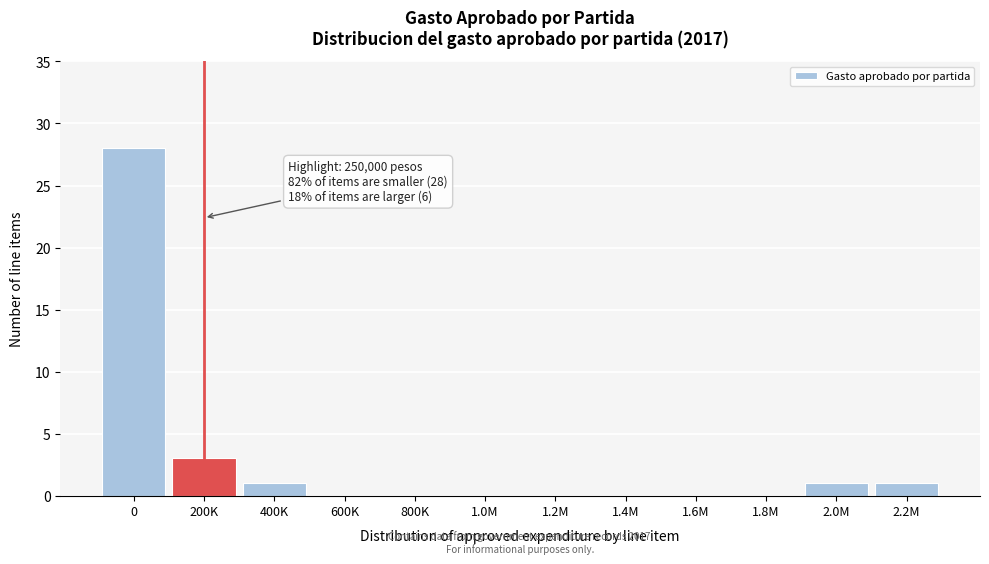

Reading right to left, transcribe all the data shown in this chart.

2.2M=1	2.0M=1	1.8M=0	1.6M=0	1.4M=0	1.2M=0	1.0M=0	800K=0	600K=0	400K=1	200K=3	0=28